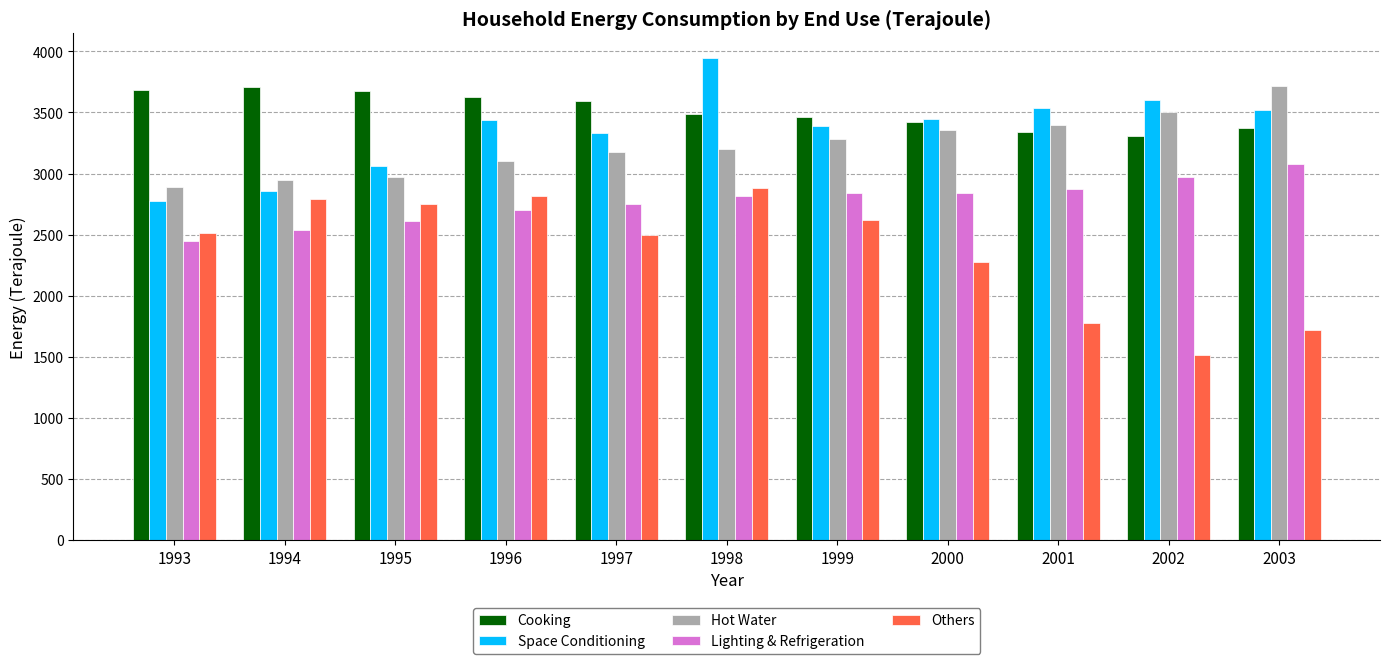

Count the number of categories in the chart.

11